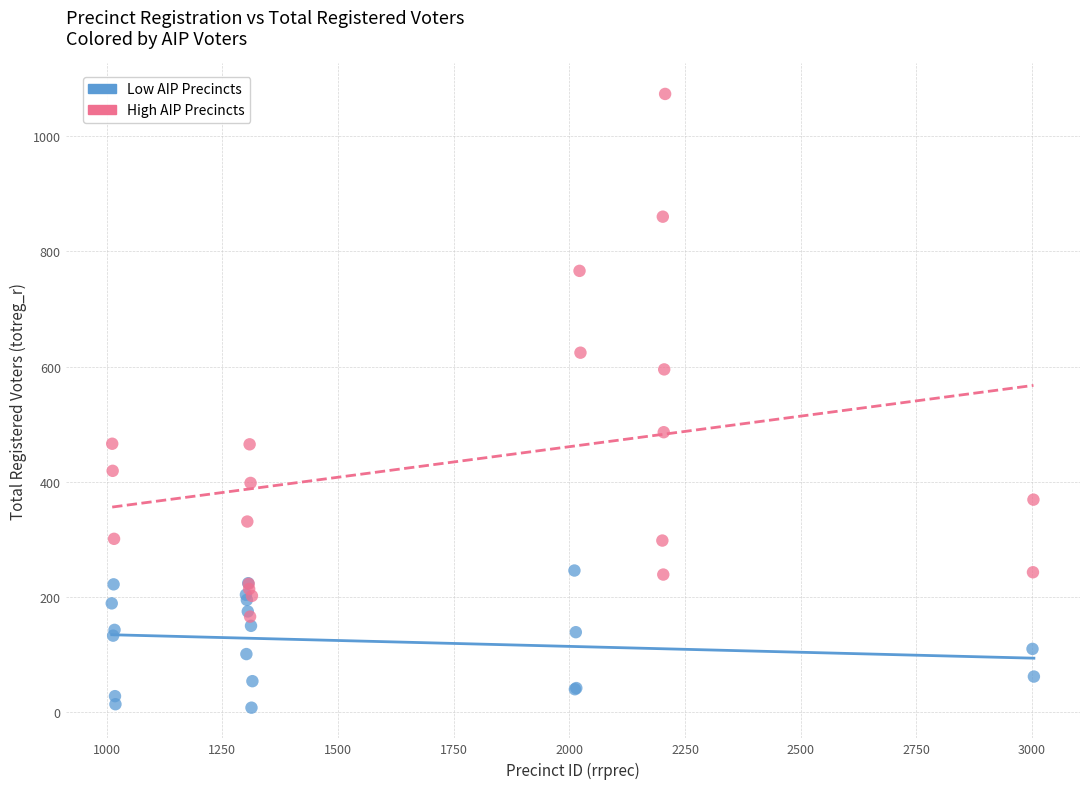

Which series contains the highest Y value?

High AIP Precincts